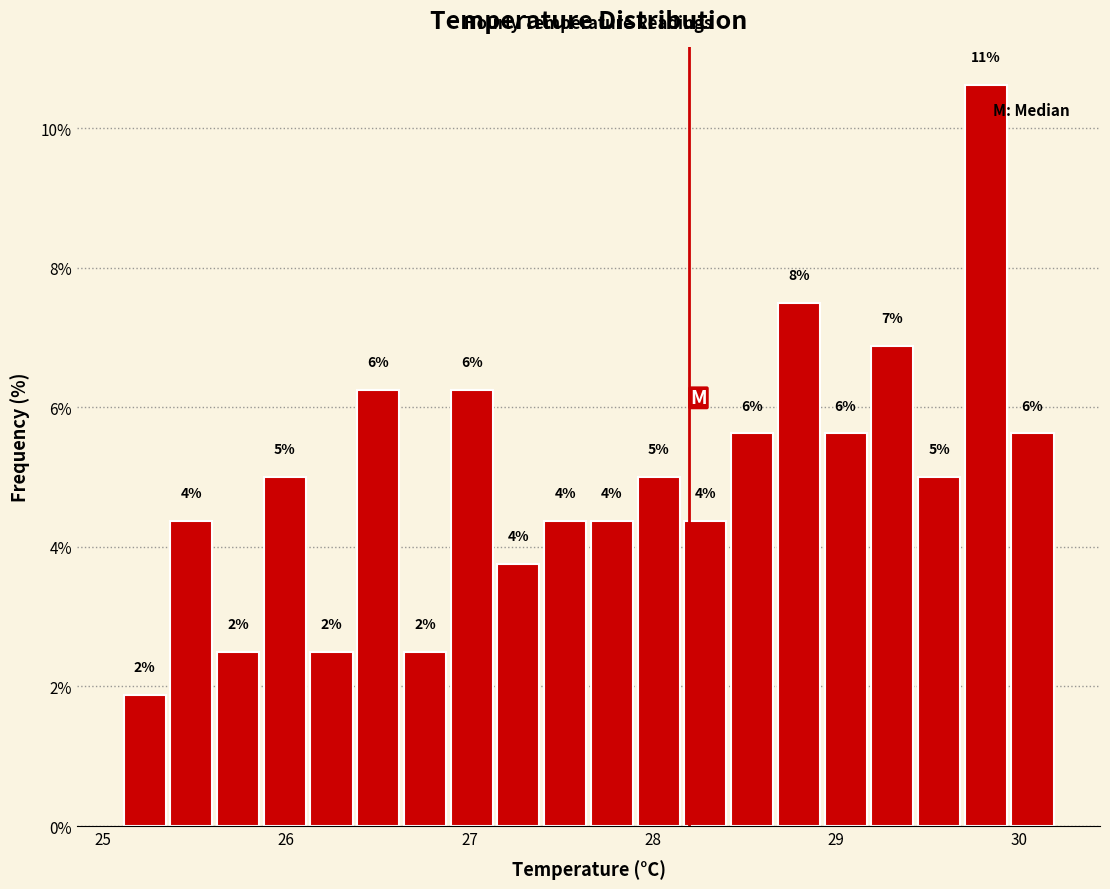

Read against the x-axis, roughly where is the centre of the tallest bar?

29.8